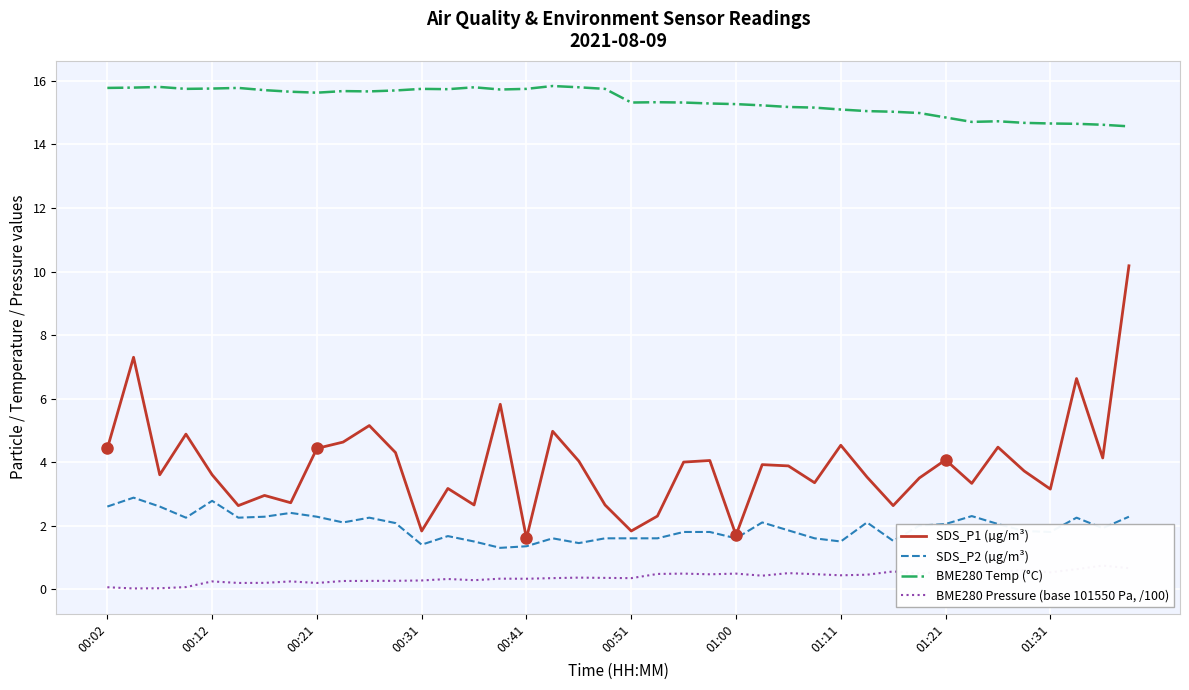

Between 22 and 30, which series saw the biggest shift?

SDS_P1 (µg/m³)